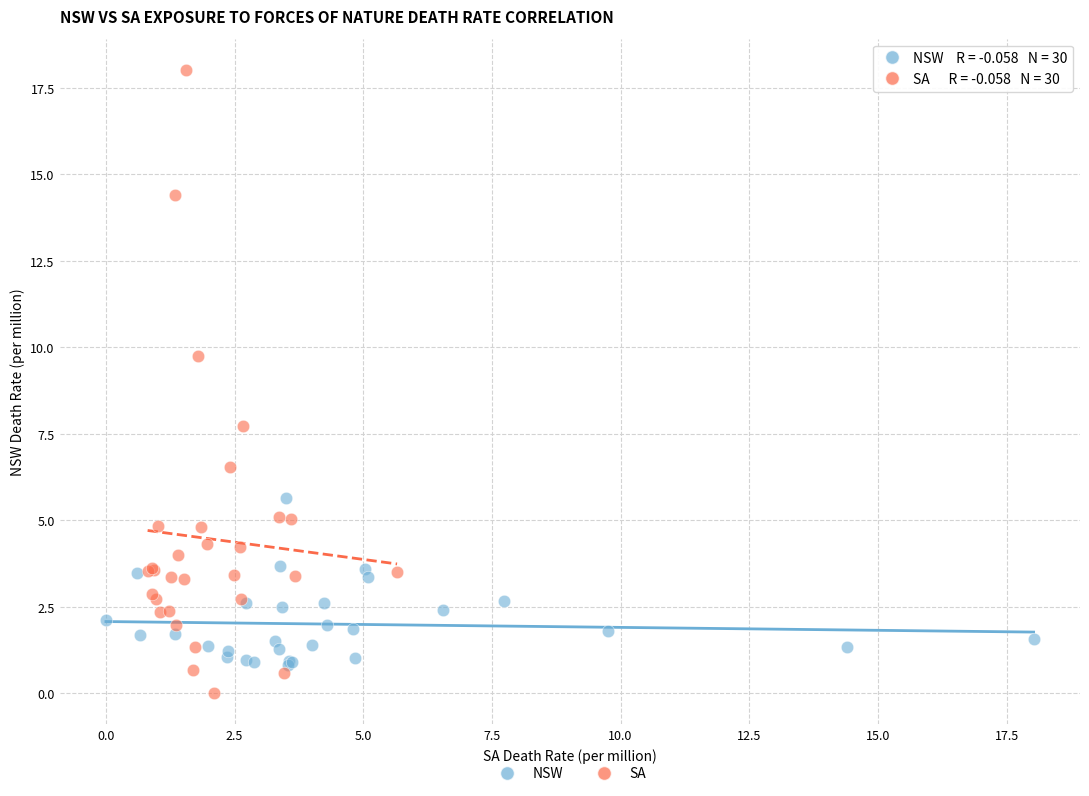

Which series reaches the minimum Y coordinate?

SA